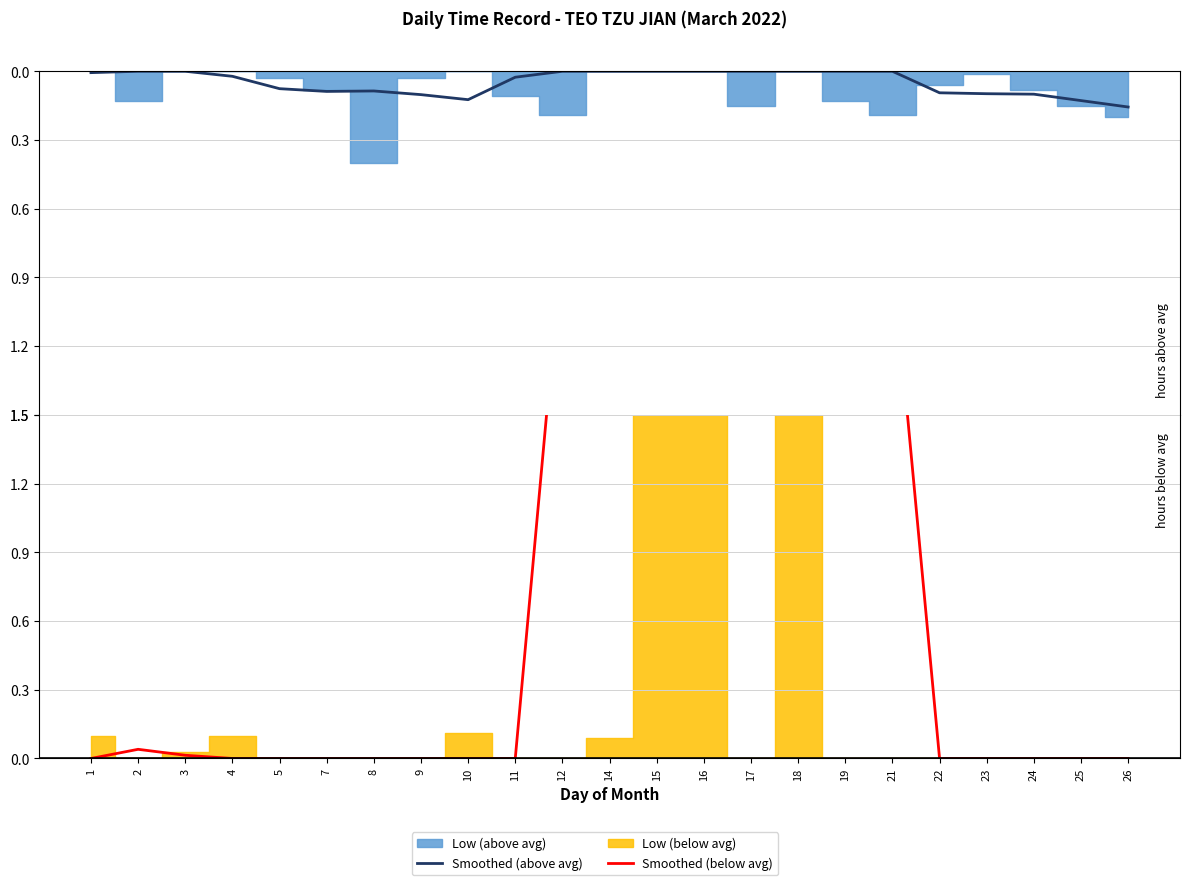

What is the total value across all series at 18?

4.5